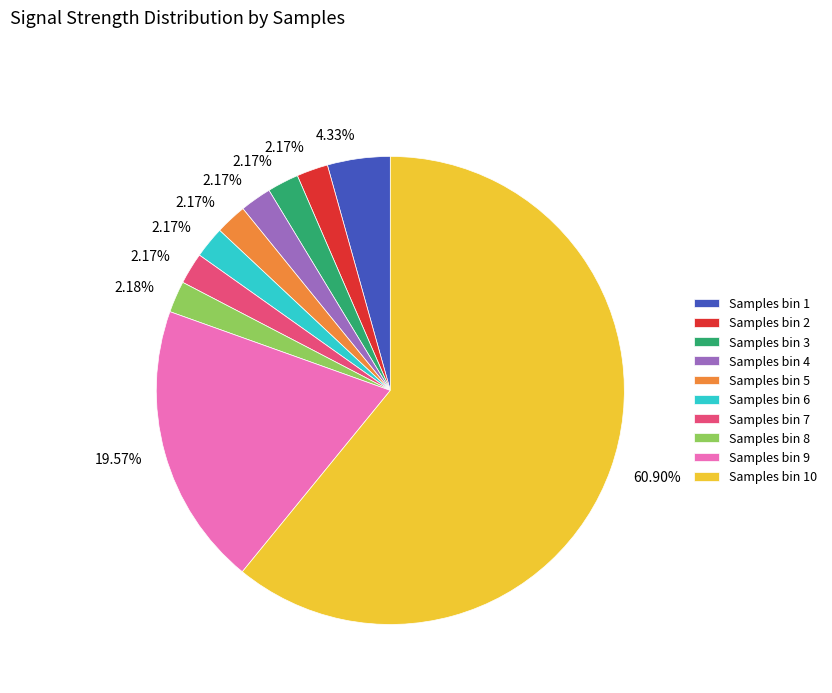

Approximately how many times larger is the value at Samples bin 9 compared to Samples bin 7?

9.0